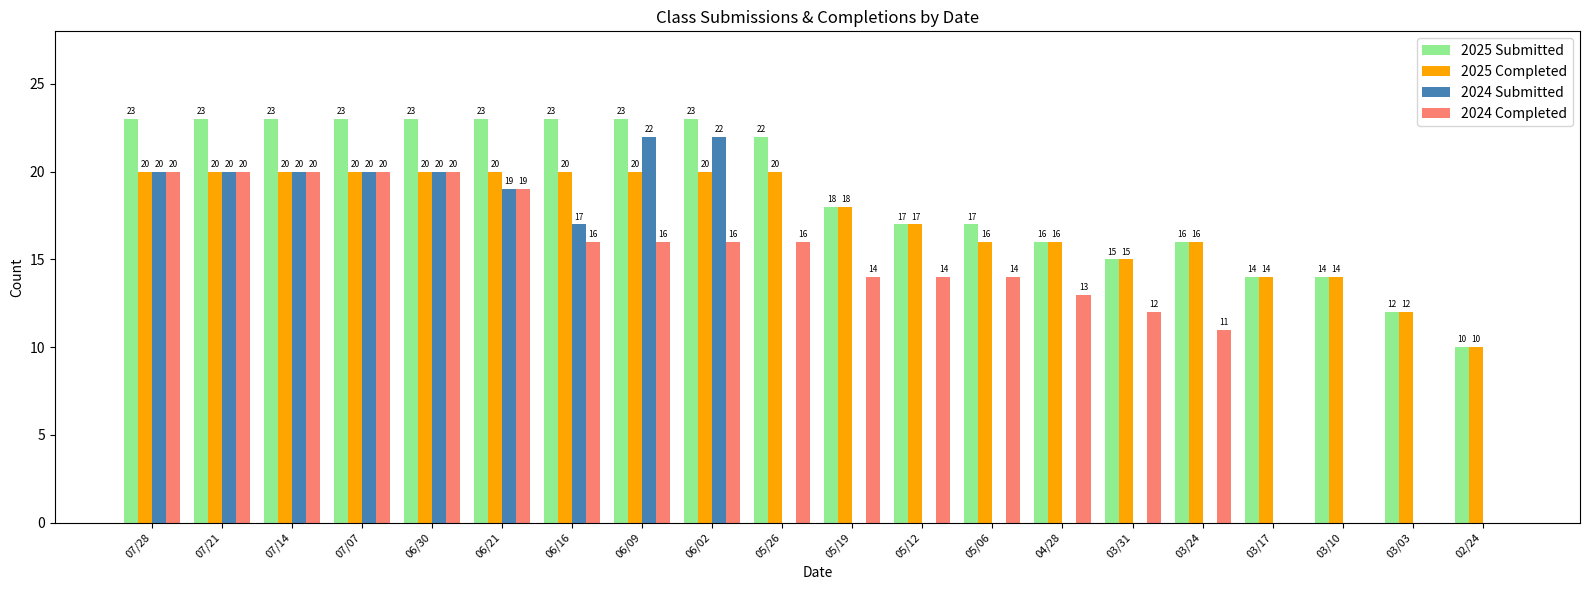

What is the sum of the 2024 Completed values at 02/24 and 07/07?

20